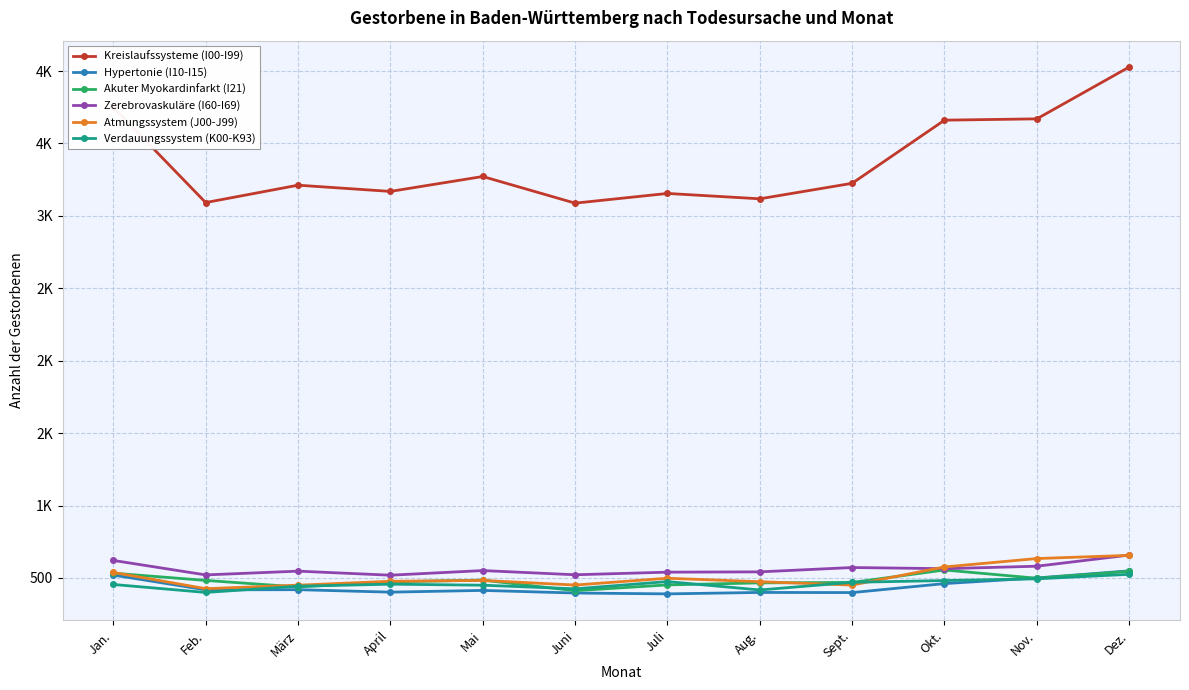

What are all the series names shown in the legend?

Kreislaufssysteme (I00-I99), Hypertonie (I10-I15), Akuter Myokardinfarkt (I21), Zerebrovaskuläre (I60-I69), Atmungssystem (J00-J99), Verdauungssystem (K00-K93)